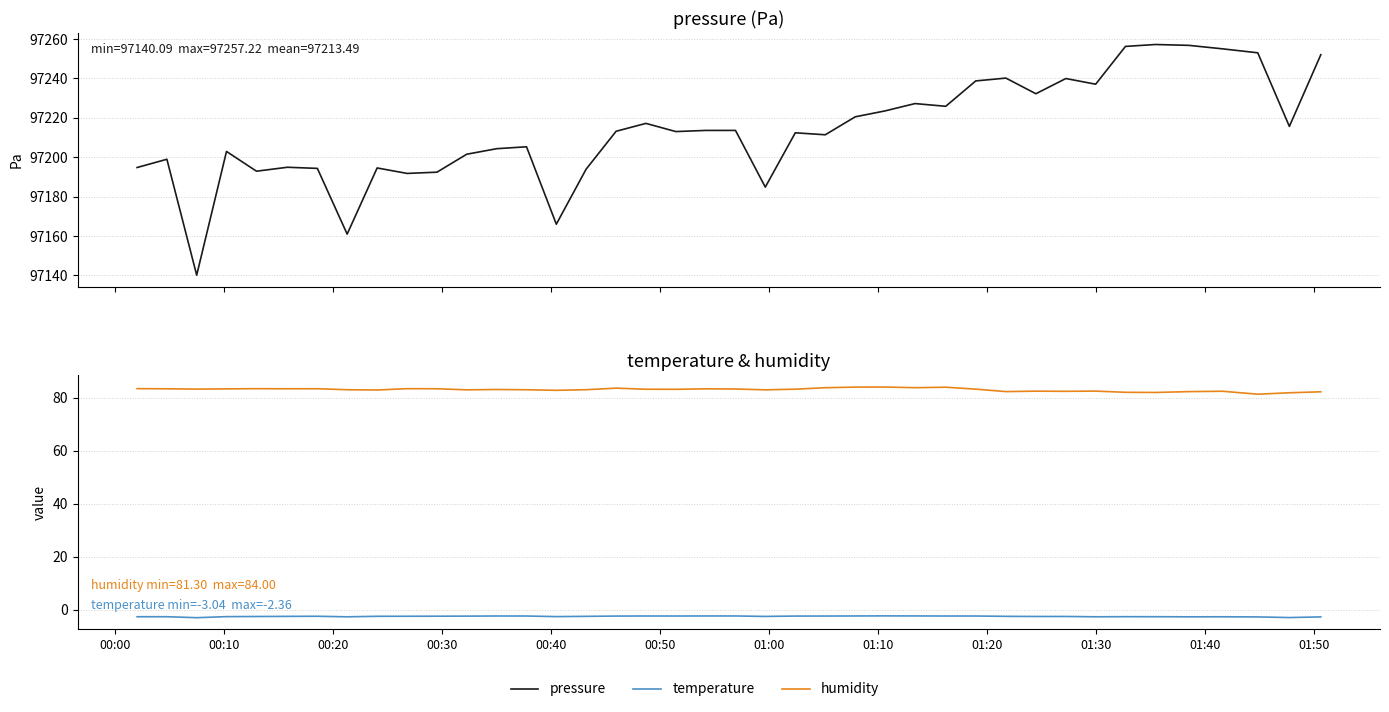

What is the smallest value displayed?

-3.0